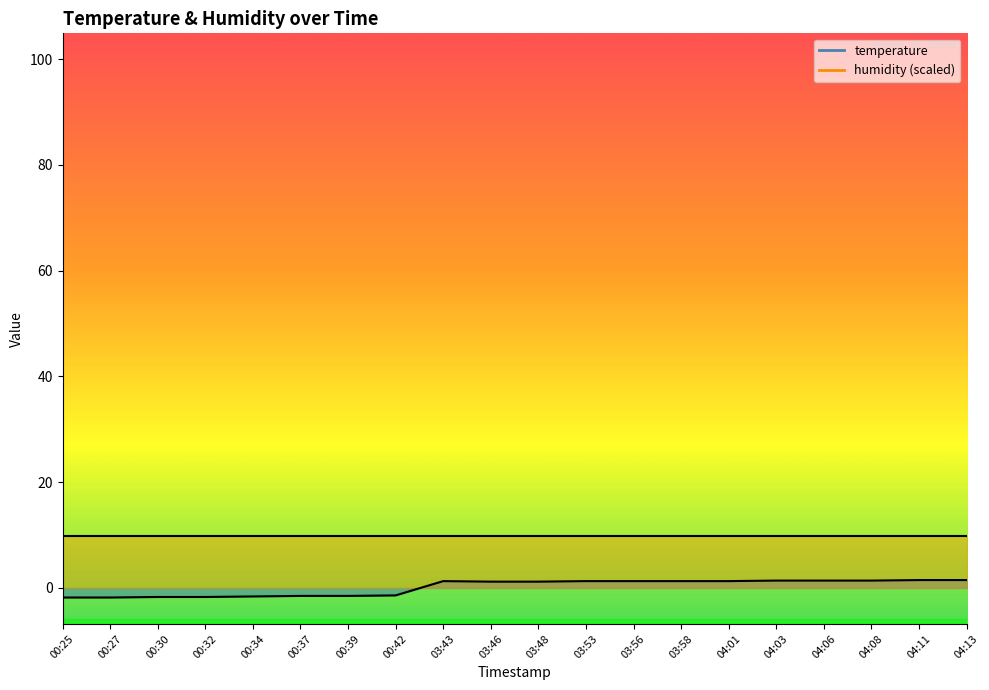

Which label corresponds to the largest value in the chart?

04:11